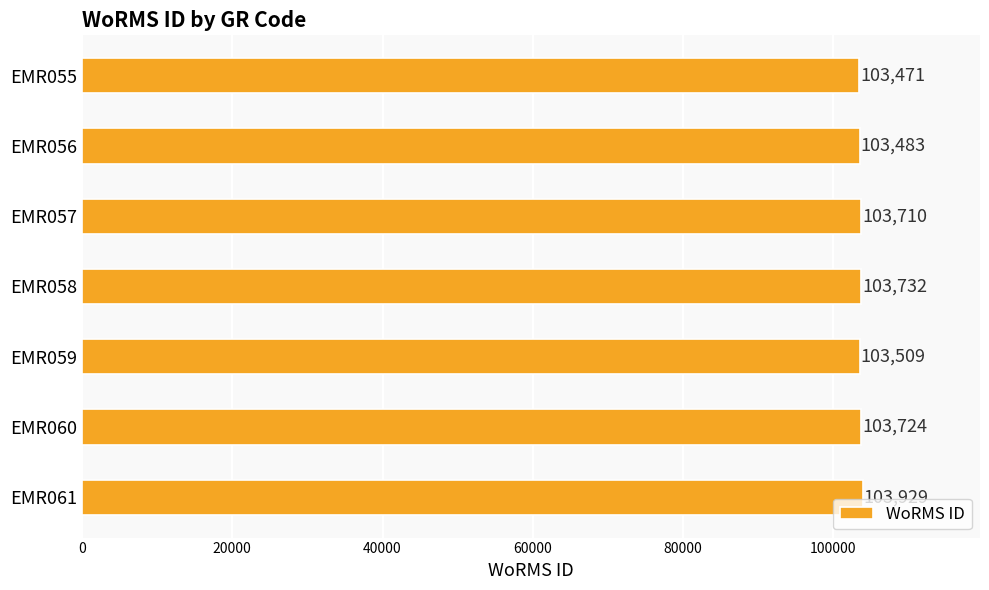

Reading top to bottom, list all the values displayed in this chart.

EMR055=103471	EMR056=103483	EMR057=103710	EMR058=103732	EMR059=103509	EMR060=103724	EMR061=103929